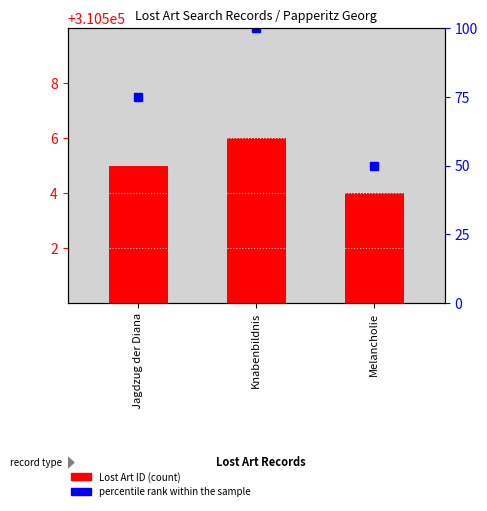

Reading left to right, list all the values displayed in this chart.

Jagdzug der Diana=5	Knabenbildnis=6	Melancholie=4